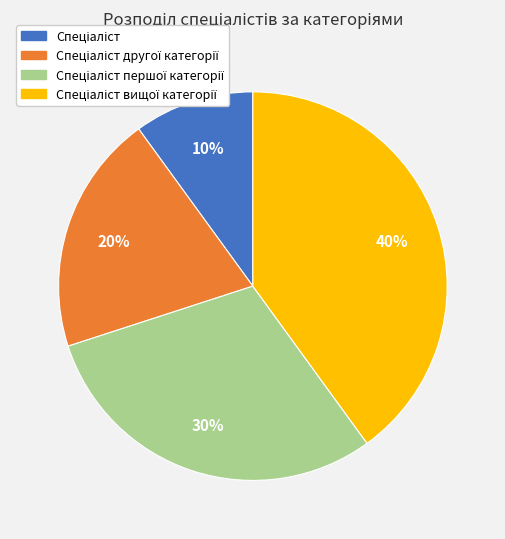

To the nearest percent, what is the difference between the largest and smallest slice percentages?

30%